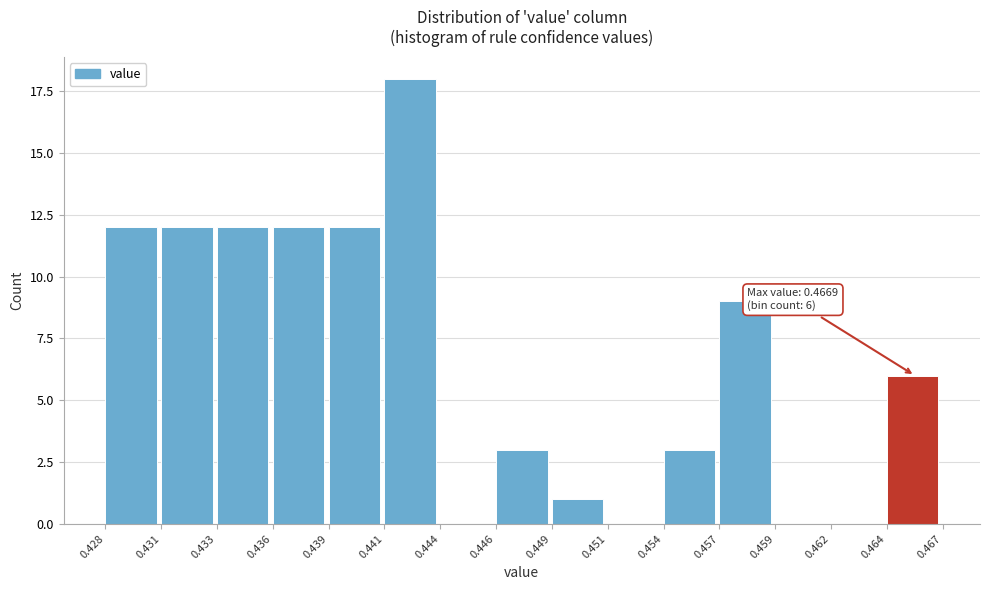

Reading left to right, transcribe all the data shown in this chart.

0.428=12	0.431=12	0.433=12	0.436=12	0.439=12	0.441=18	0.444=0	0.446=3	0.449=1	0.451=0	0.454=3	0.457=9	0.459=0	0.462=0	0.464=6